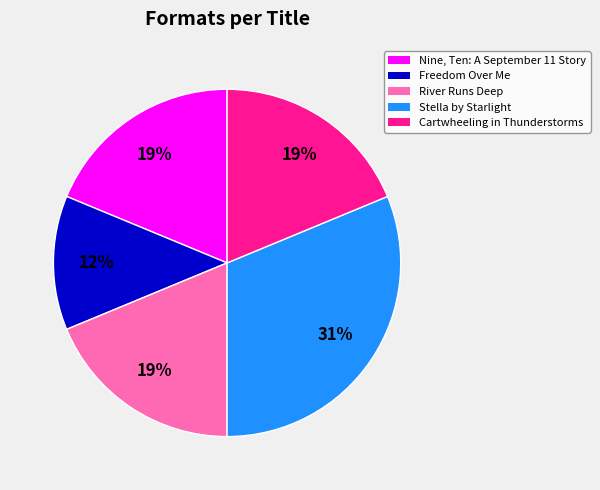

To the nearest percent, what is the difference between the largest and smallest slice percentages?

19%